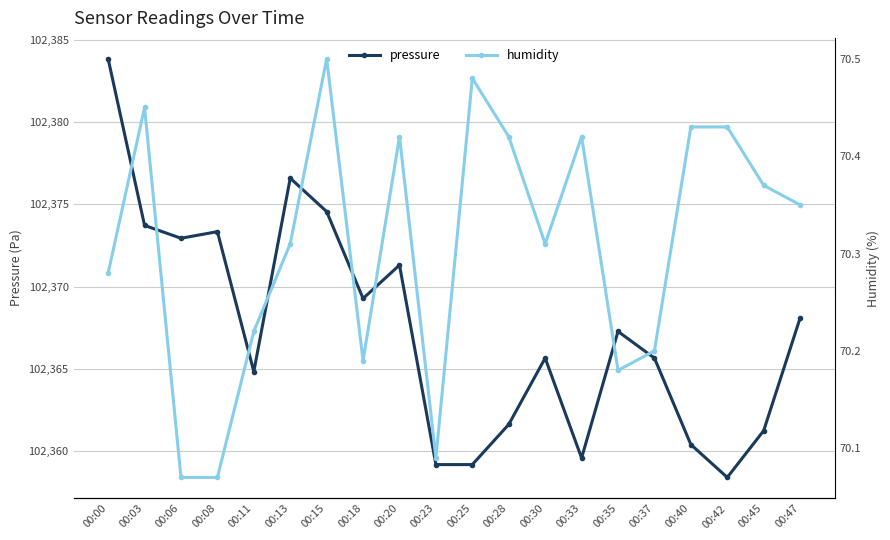

True or false: pressure has more than 1 interior local peaks.

True